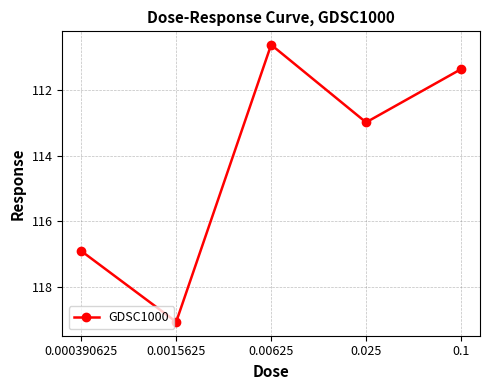

What is the value of the 2nd point from the left?

119.1